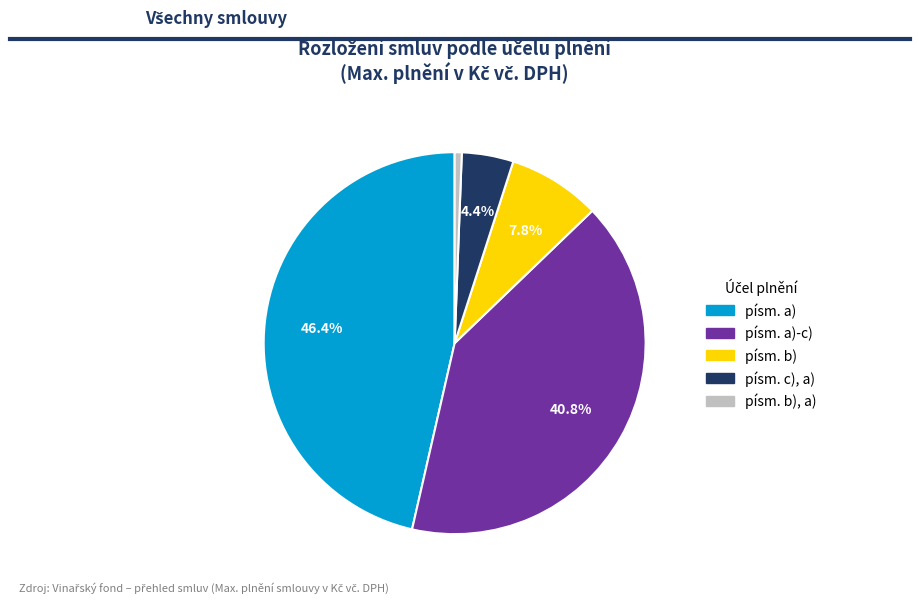

Is there any slice that represents more than half of the pie?

No